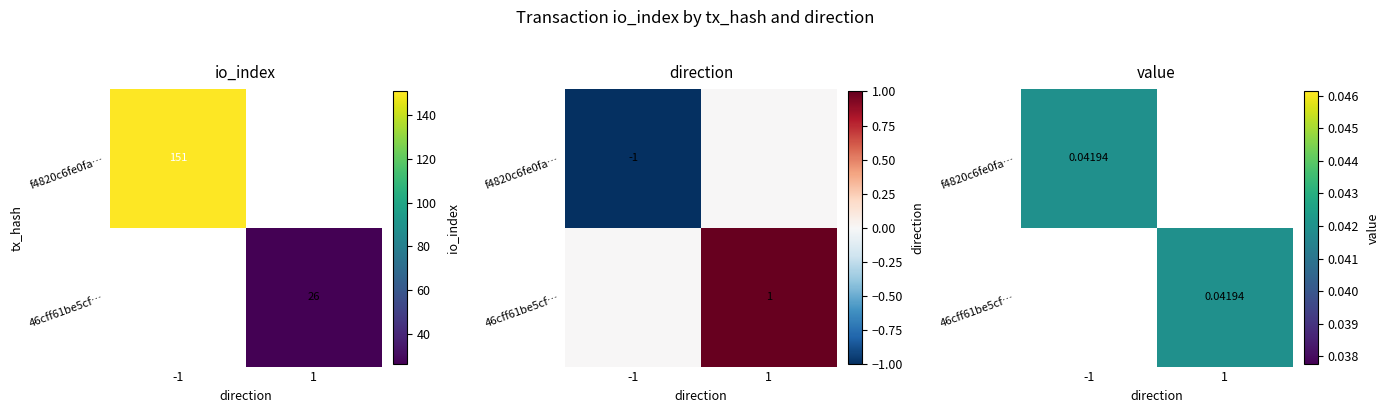

How many values in f4820c6fe0fa… are above zero?

1